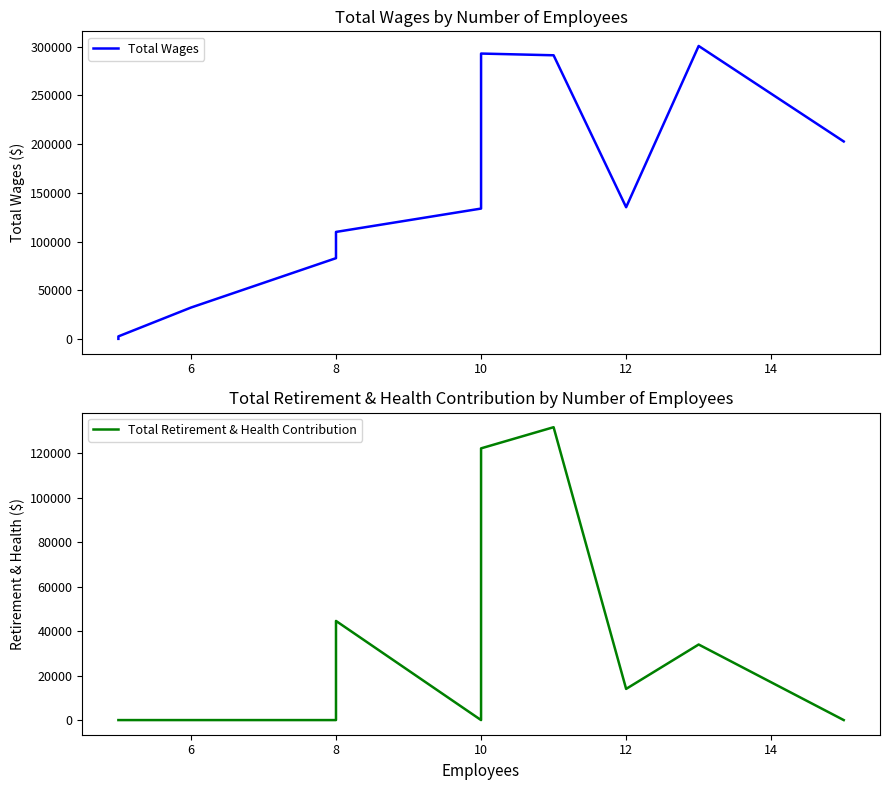

Which series changed the most between 16 and 13?

Total Wages